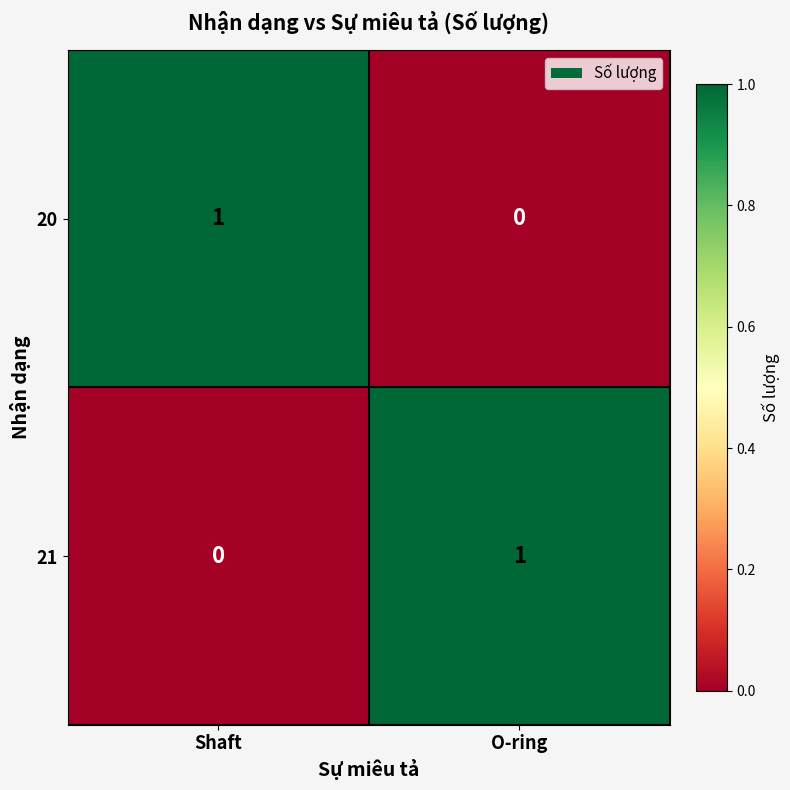

How many series are shown in this chart?

2